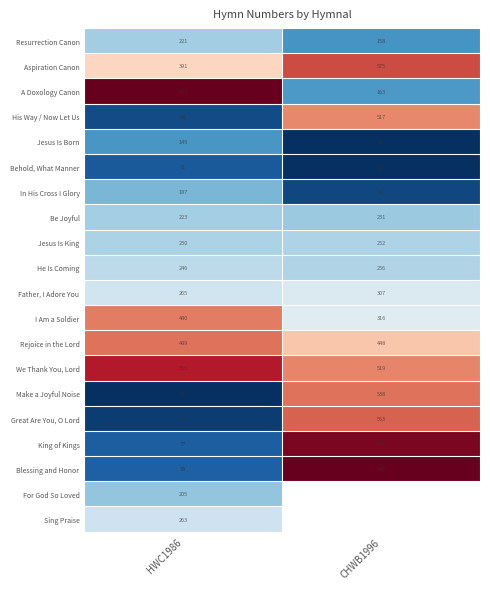

Is the value of Great Are You, O Lord at HWC1986 greater than the value of A Doxology Canon at CHWB1996?

No